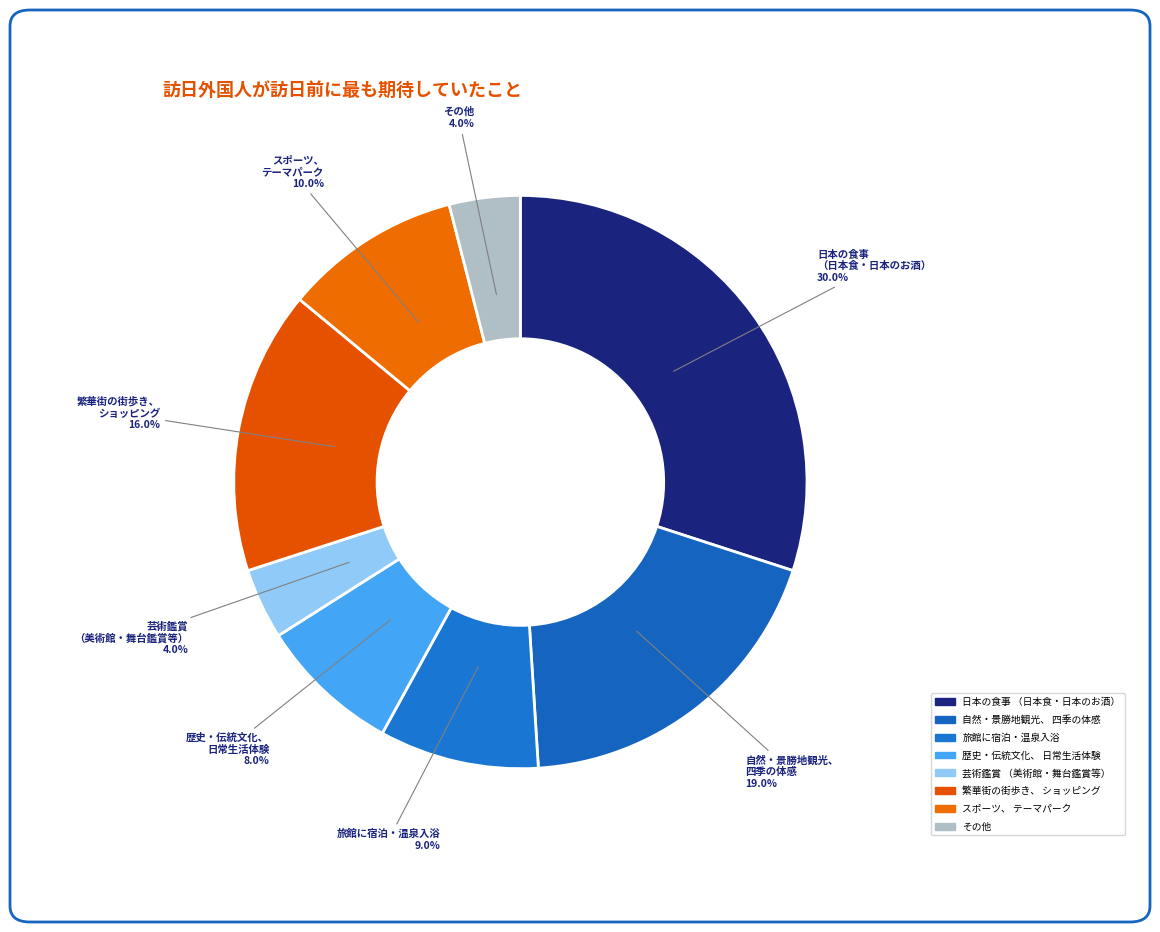

Rank the categories by value from lowest to highest.

芸術鑑賞
（美術館・舞台鑑賞等）, その他, 歴史・伝統文化、
日常生活体験, 旅館に宿泊・温泉入浴, スポーツ、
テーマパーク, 繁華街の街歩き、
ショッピング, 自然・景勝地観光、
四季の体感, 日本の食事
（日本食・日本のお酒）